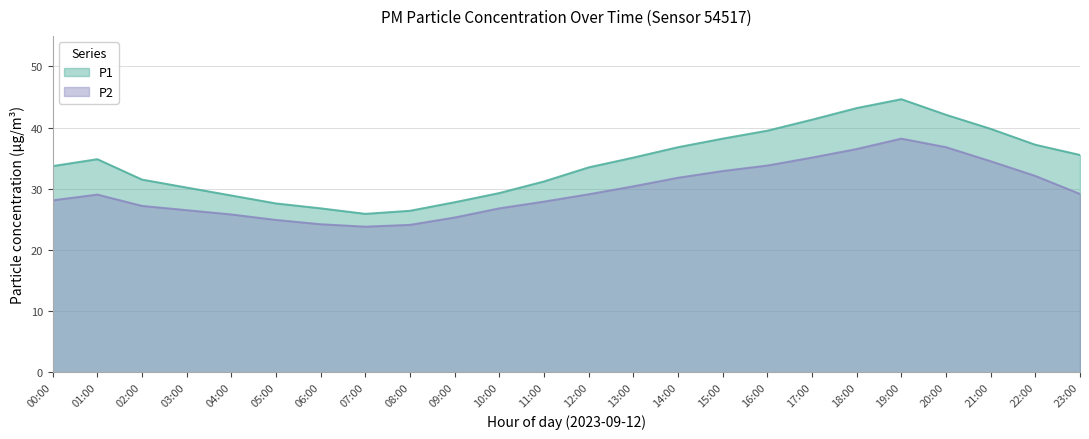

What position from the left is 02:00?

3